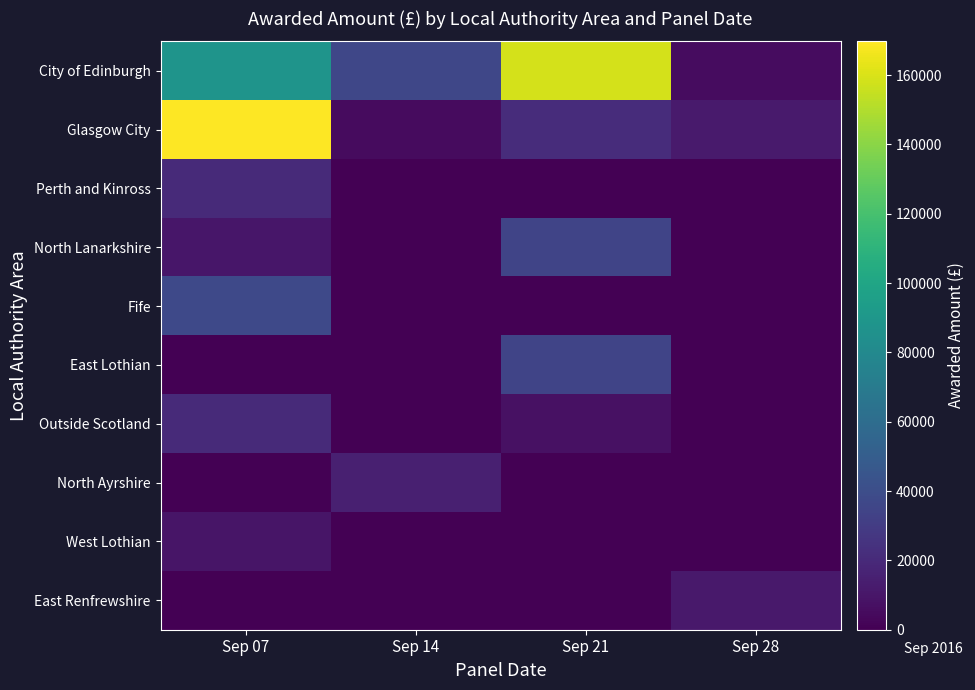

Which category has the highest value across all series?

Sep 07